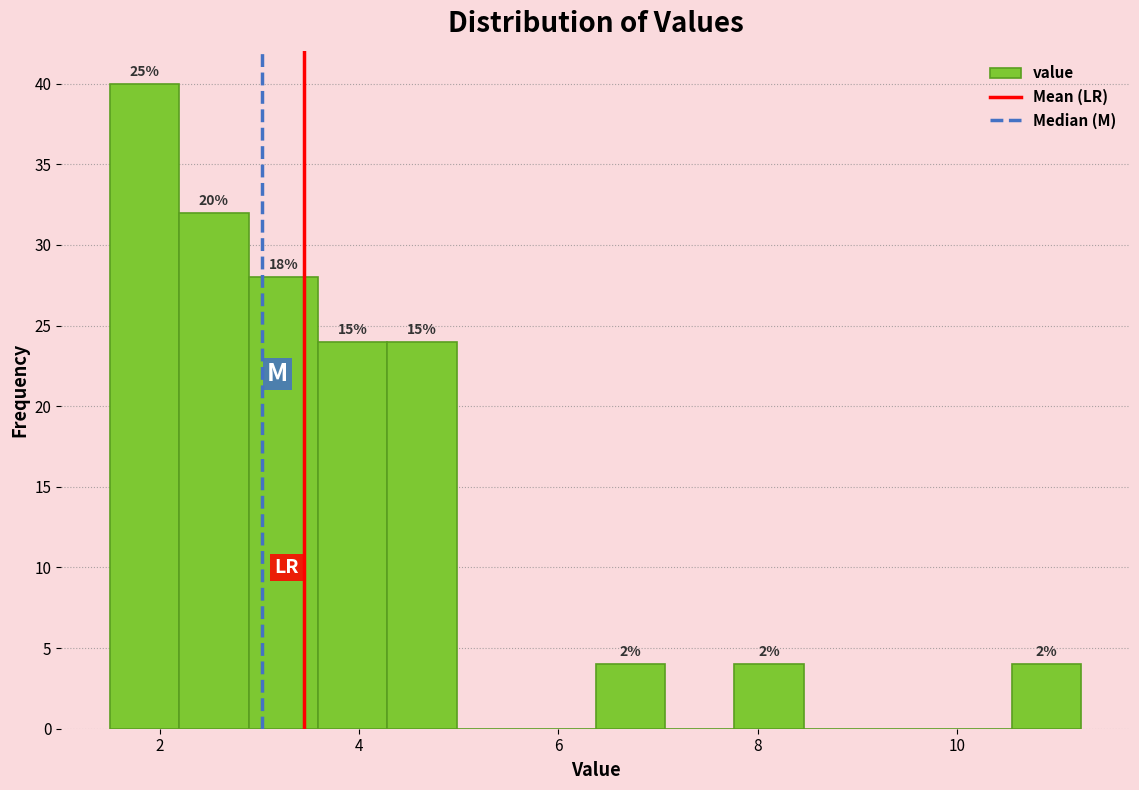

Around what value on the x-axis is the tallest bar? Give the approximate position of its centre, as read against the axis.

1.8